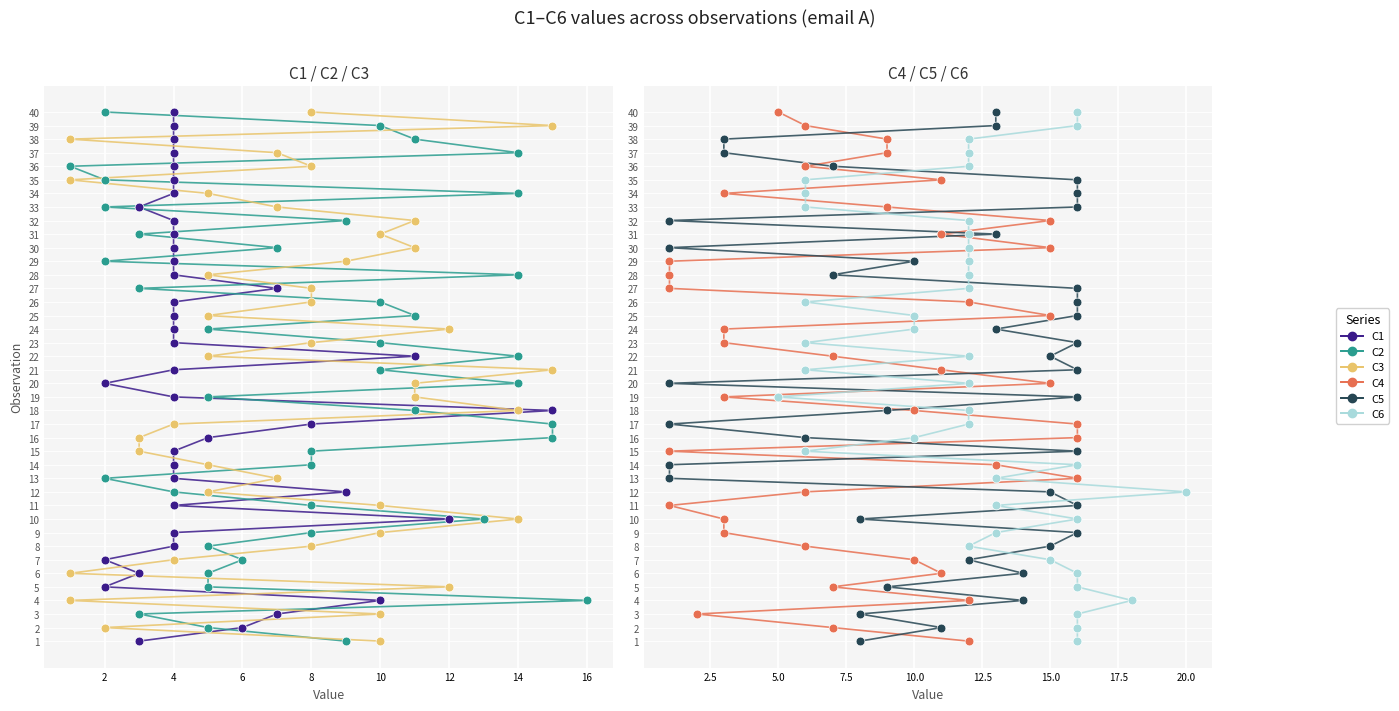

Which series contains the highest Y value?

C1